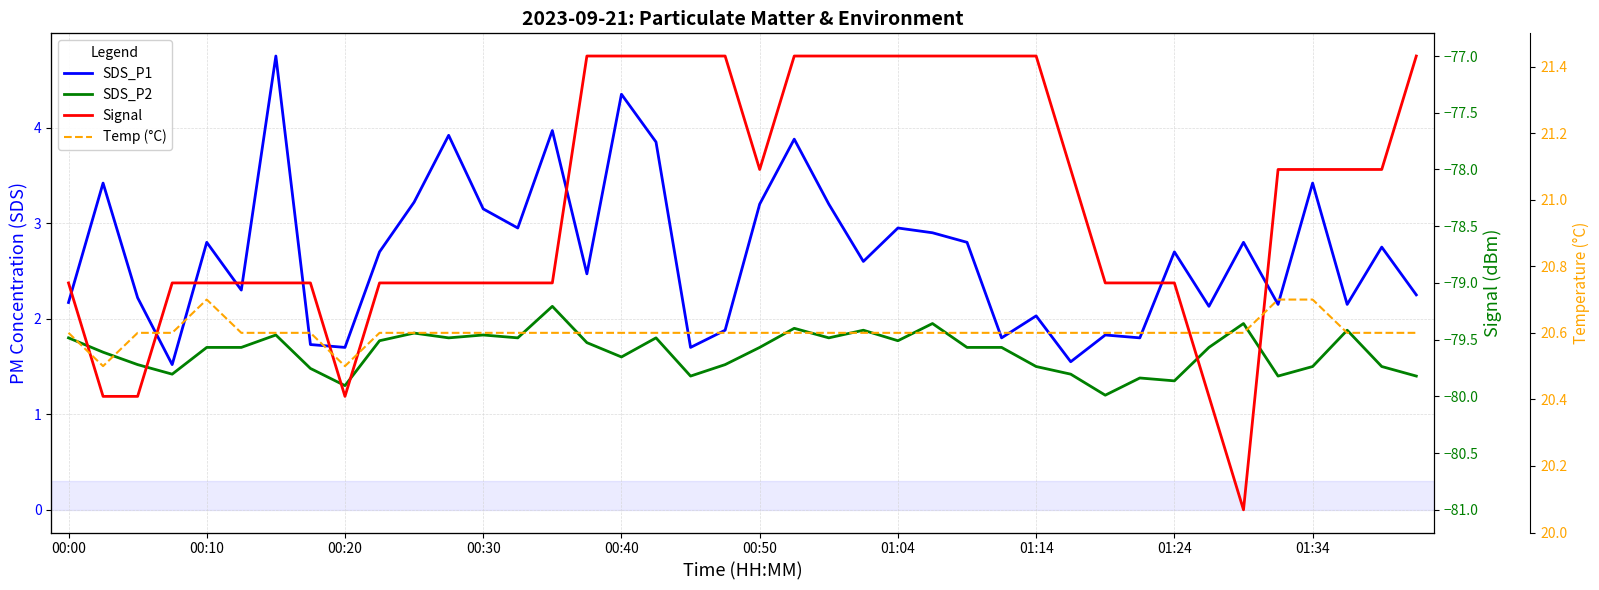

Is it true that SDS_P2 equals 2.8 at 37?

False